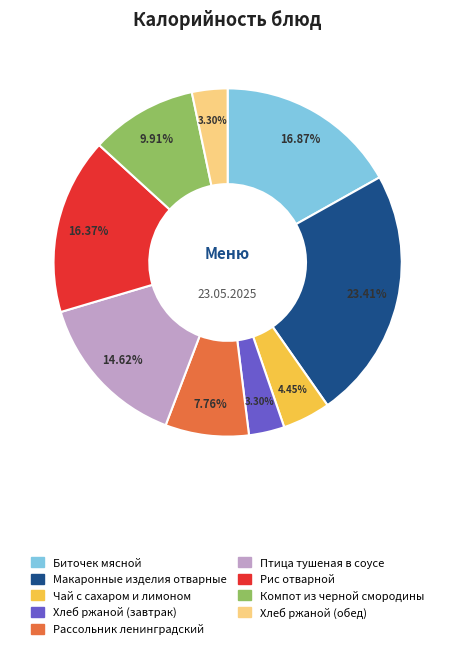

Is Макаронные изделия отварные the majority of the pie?

No